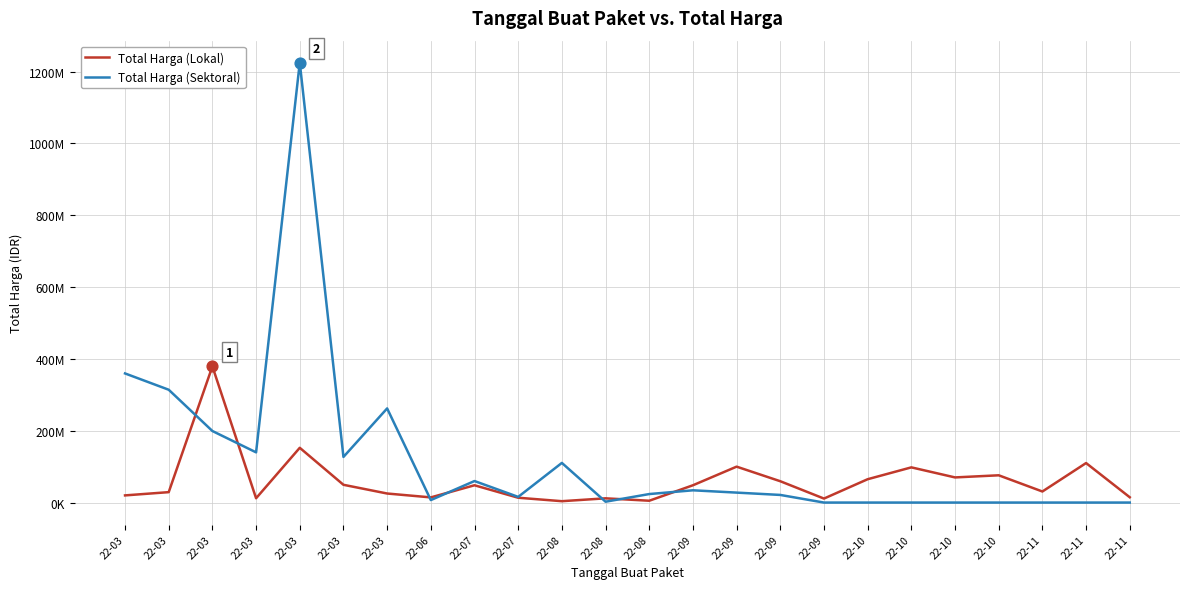

What are all the series names shown in the legend?

Total Harga (Lokal), Total Harga (Sektoral)